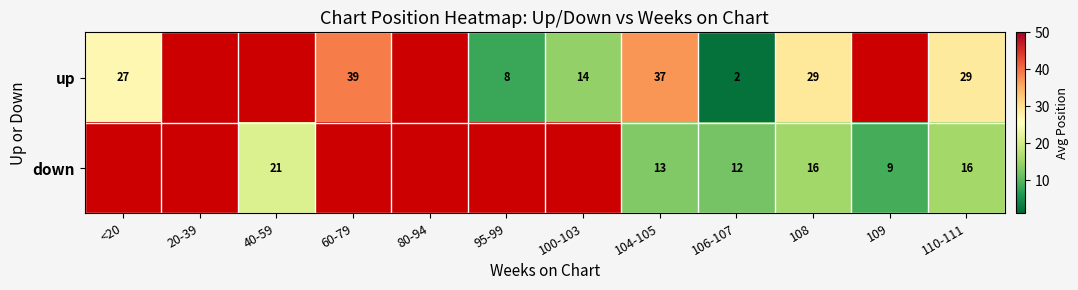

At how many categories does at least one series exceed 16?

6